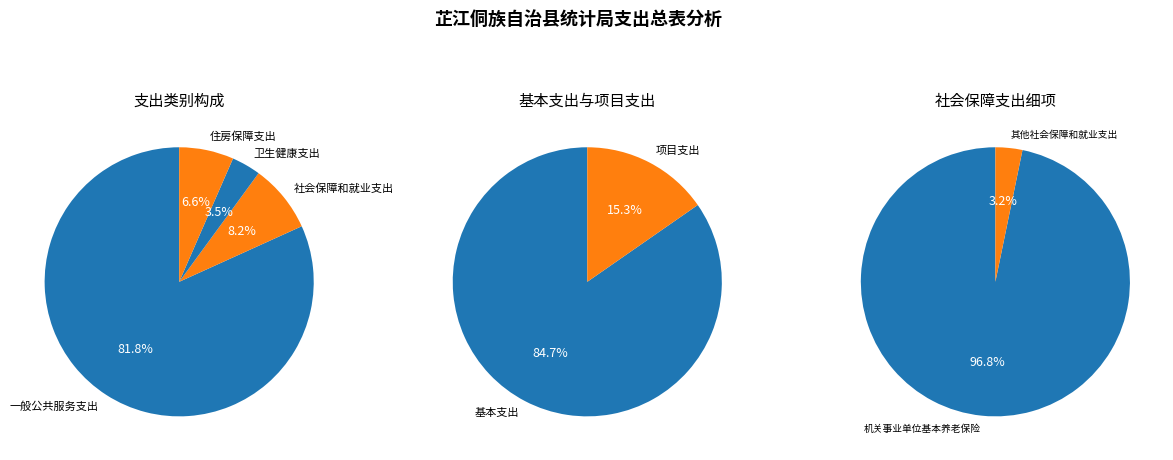

The 一般公共服务支出 slice represents 82% of the pie. True or false?

True